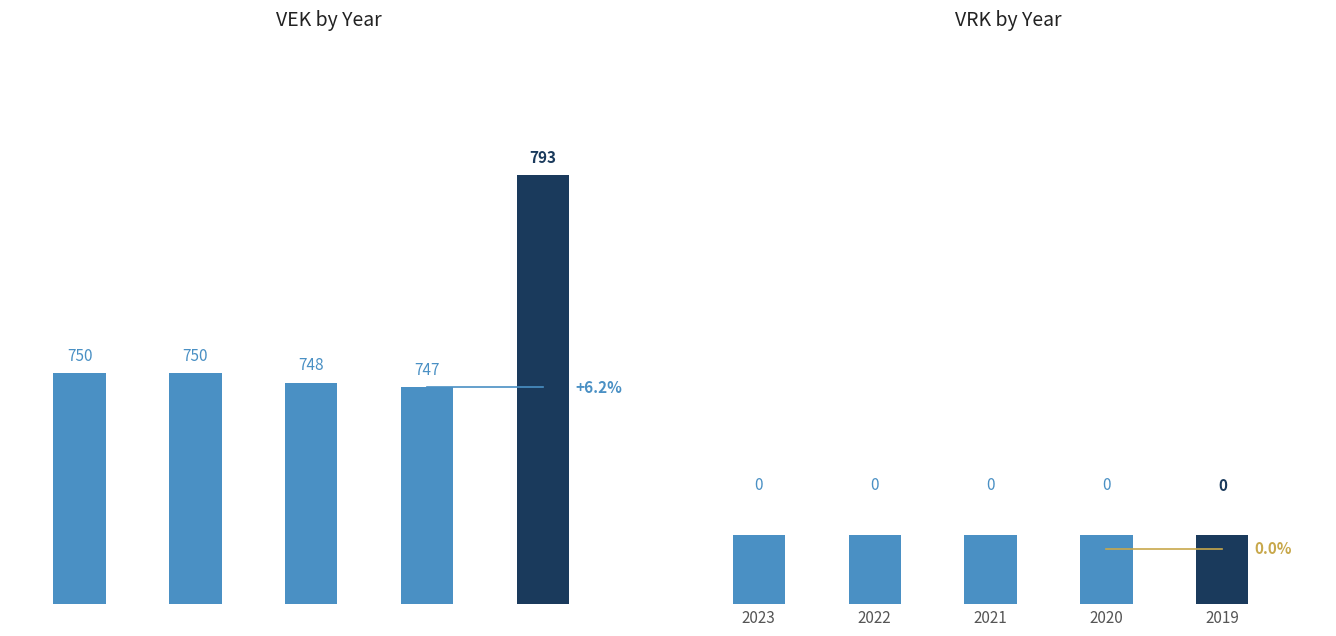

The VEK series shows 227 at 2021. True or false?

False